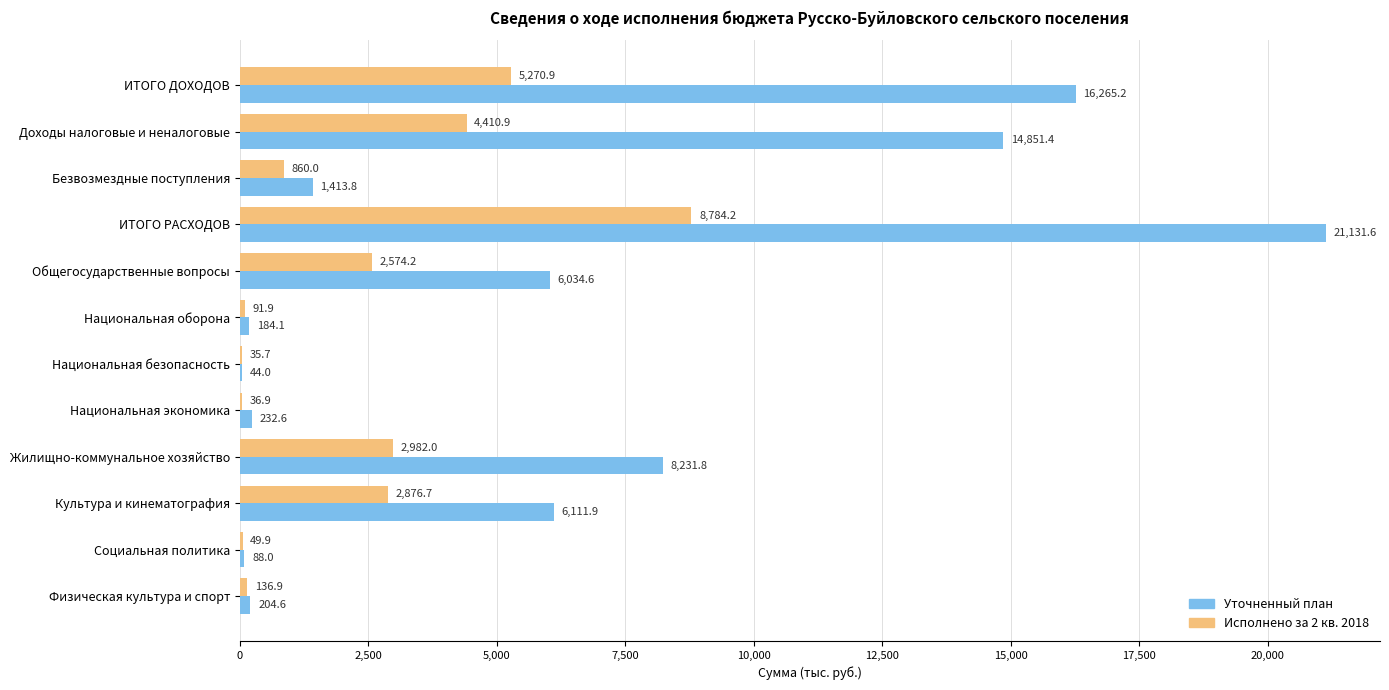

Is it true that Исполнено за 2 кв. 2018 equals 4410.9 at Доходы налоговые и неналоговые?

True